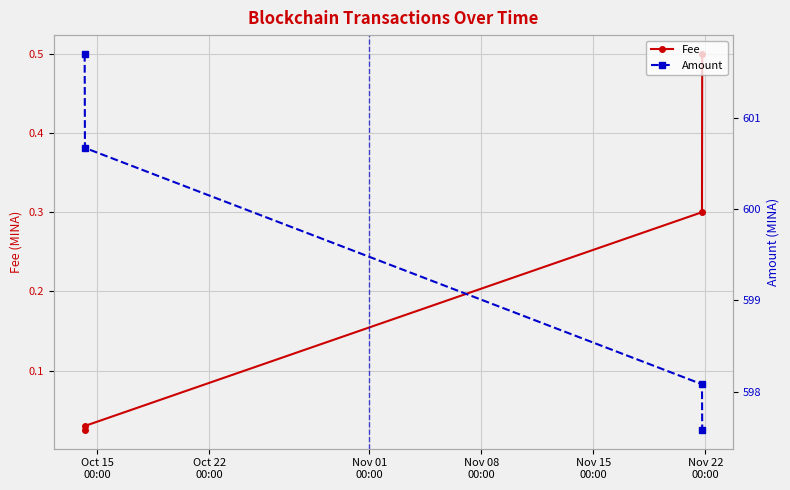

Count the number of data series in this chart.

2